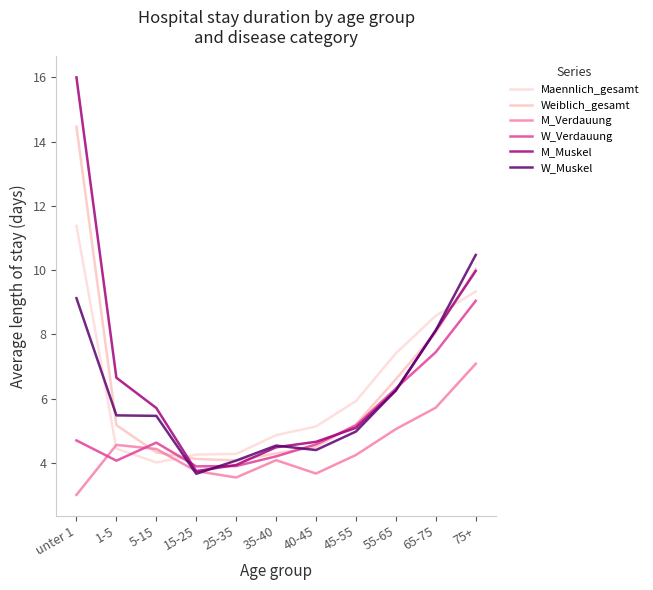

Where do M_Muskel and W_Muskel first cross each other?

15-25 and 25-35